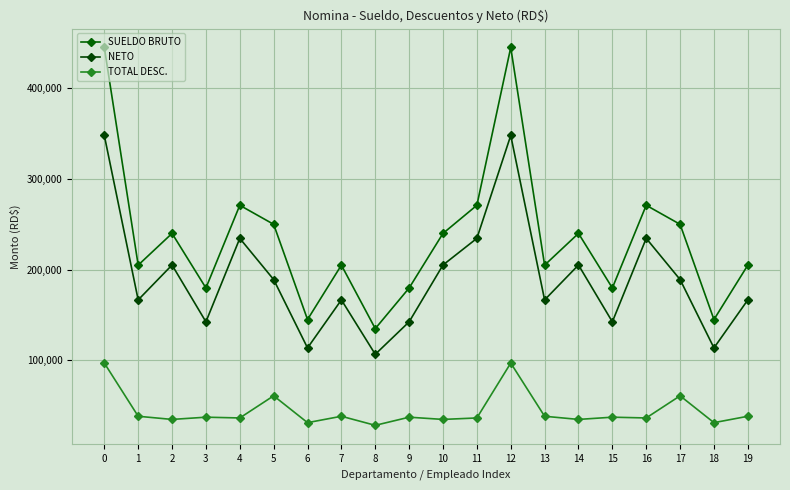

What is the approximate value of SUELDO BRUTO at 19?

205000